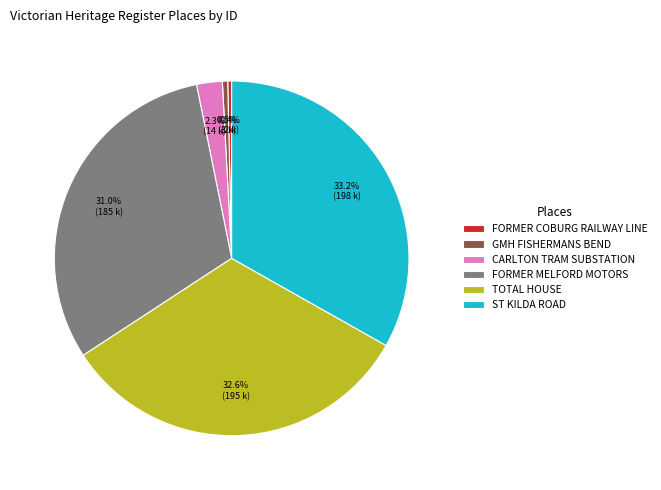

To the nearest percent, what is the difference between the largest and smallest slice percentages?

33%